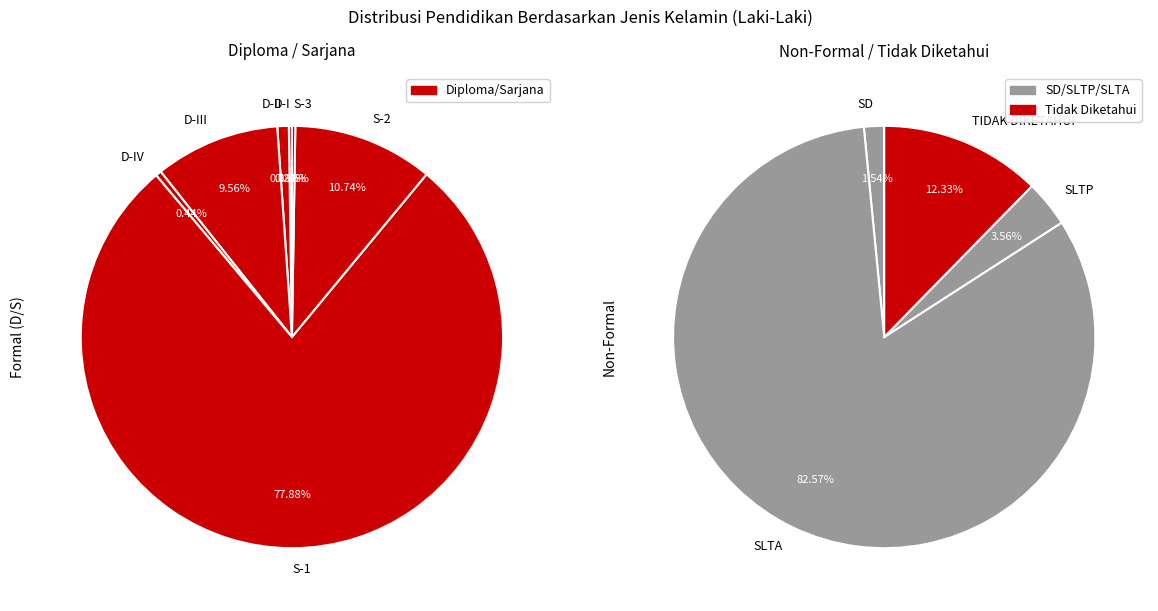

Does D-I account for over 50% of the chart?

No